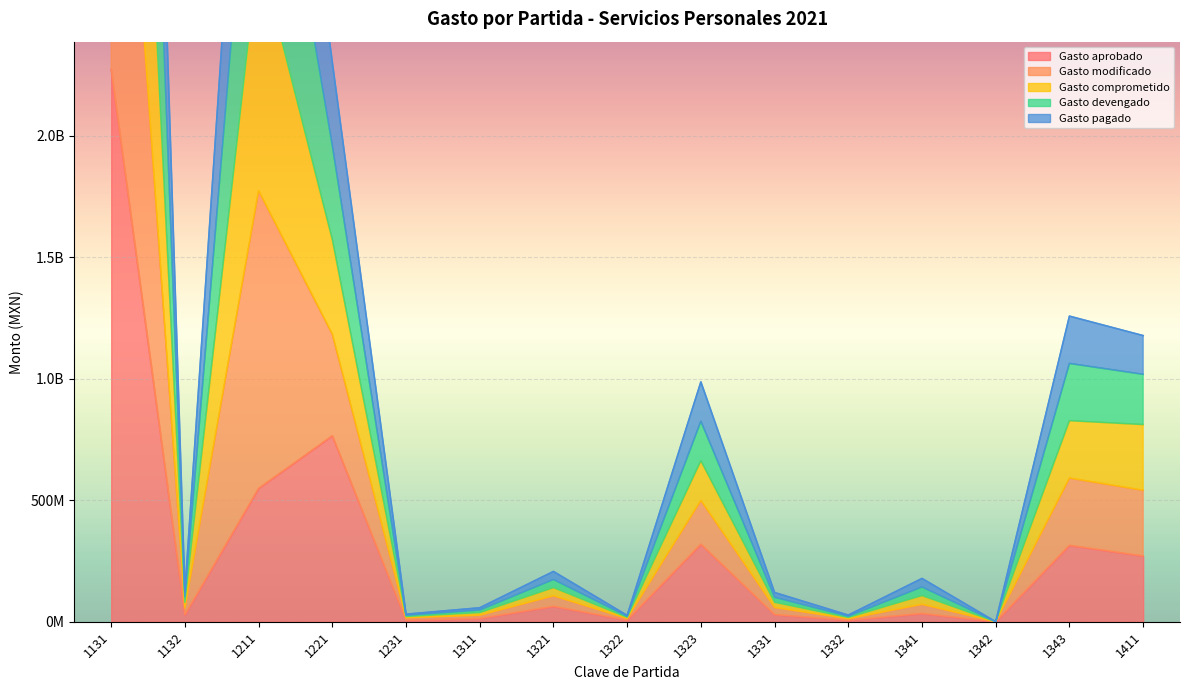

True or false: Gasto modificado and Gasto devengado cross at least once.

False